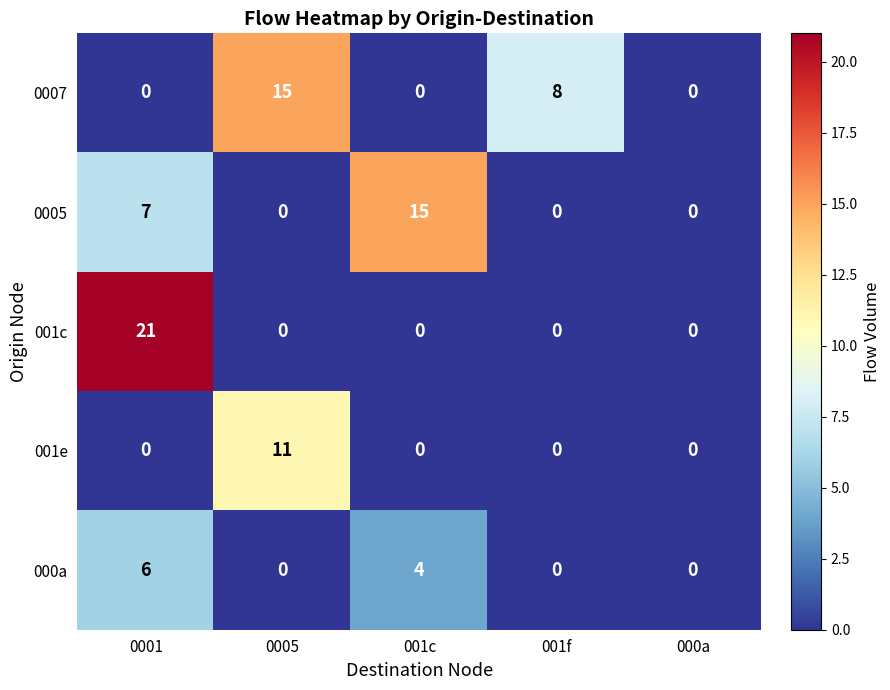

Which series has the largest range (max minus min)?

001c